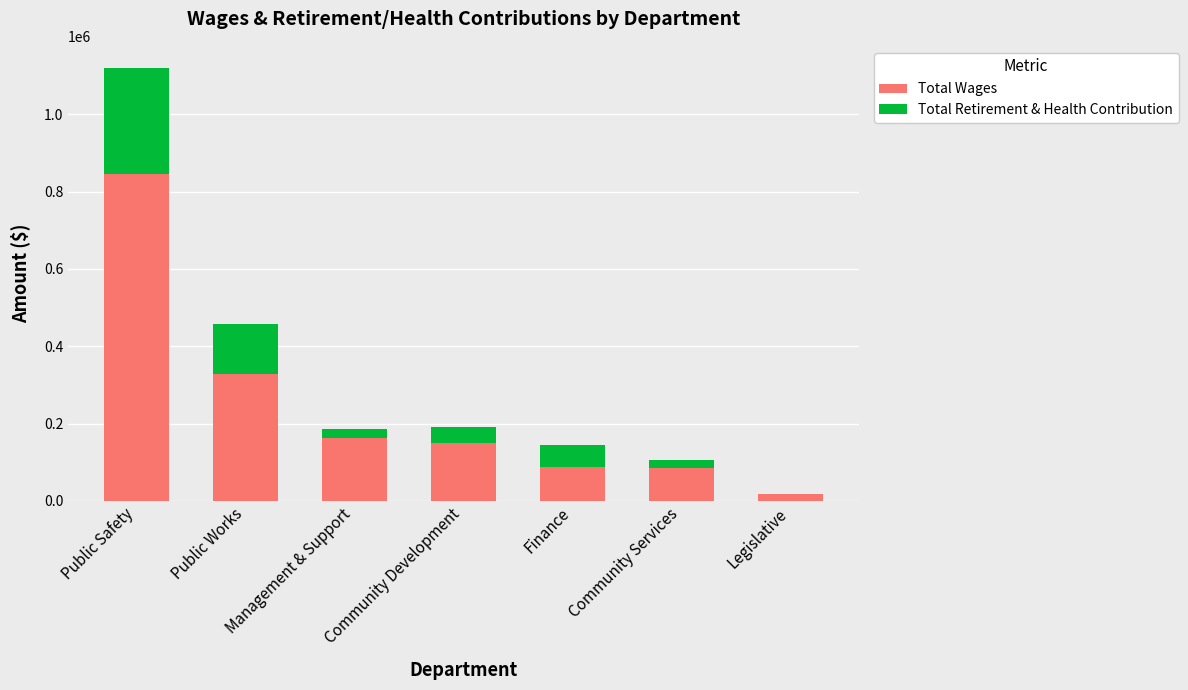

Which category has the highest value in the Total Wages series?

Public Safety